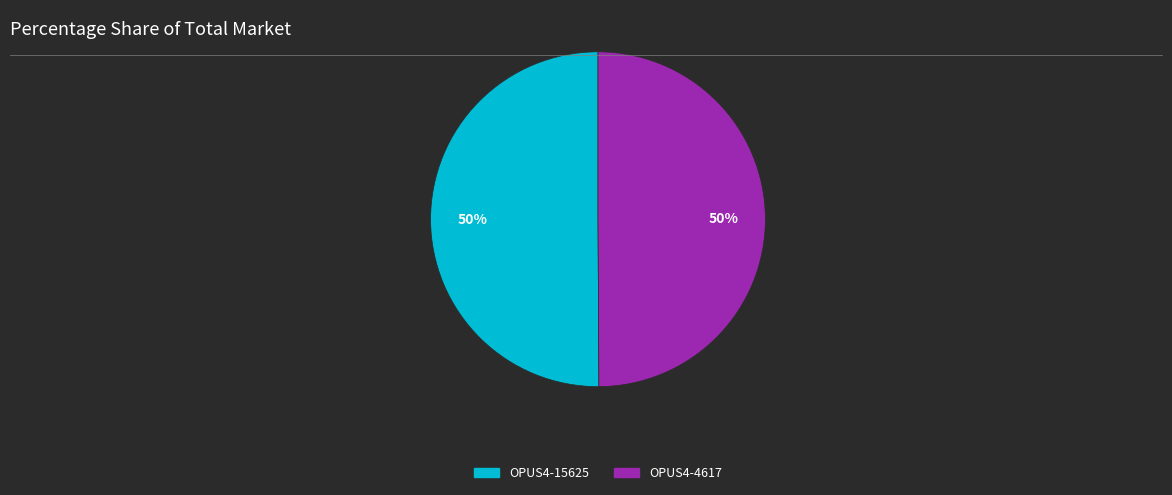

How many segments does this pie chart have?

2